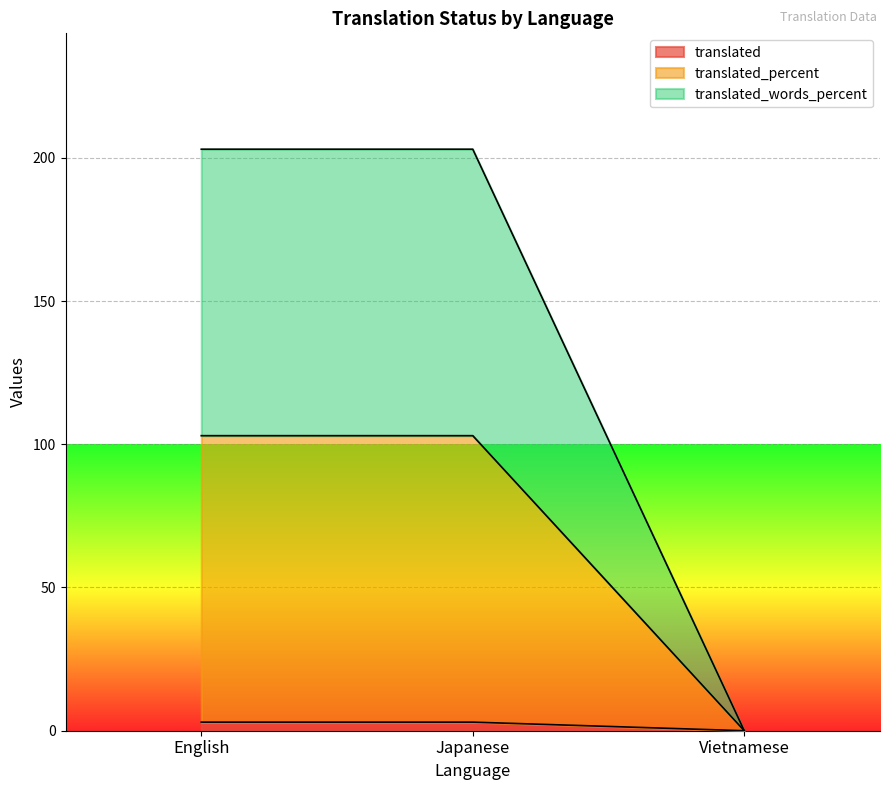

Reading left to right, what are all the values shown in this chart?

translated: 3	3	0
translated_percent: 103	103	0
translated_words_percent: 203	203	0